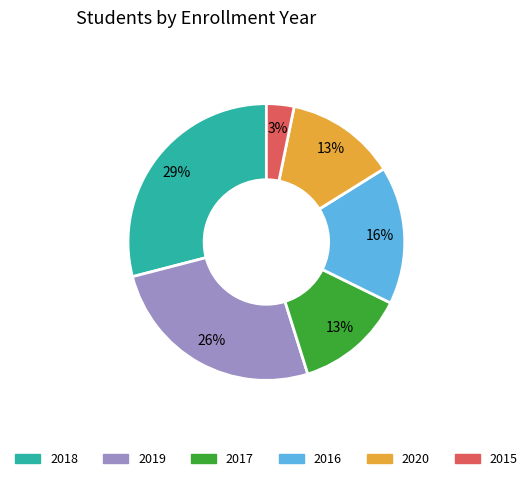

What percentage is the 2018 slice, to the nearest percent?

29%